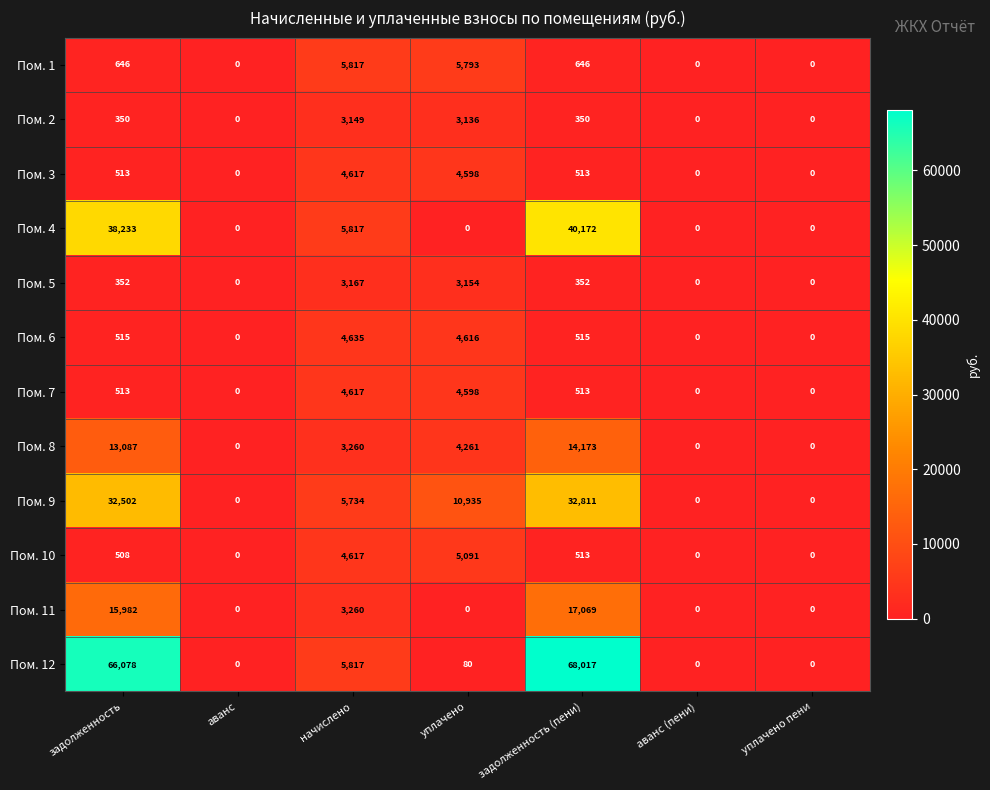

How many data points does each series have?

7